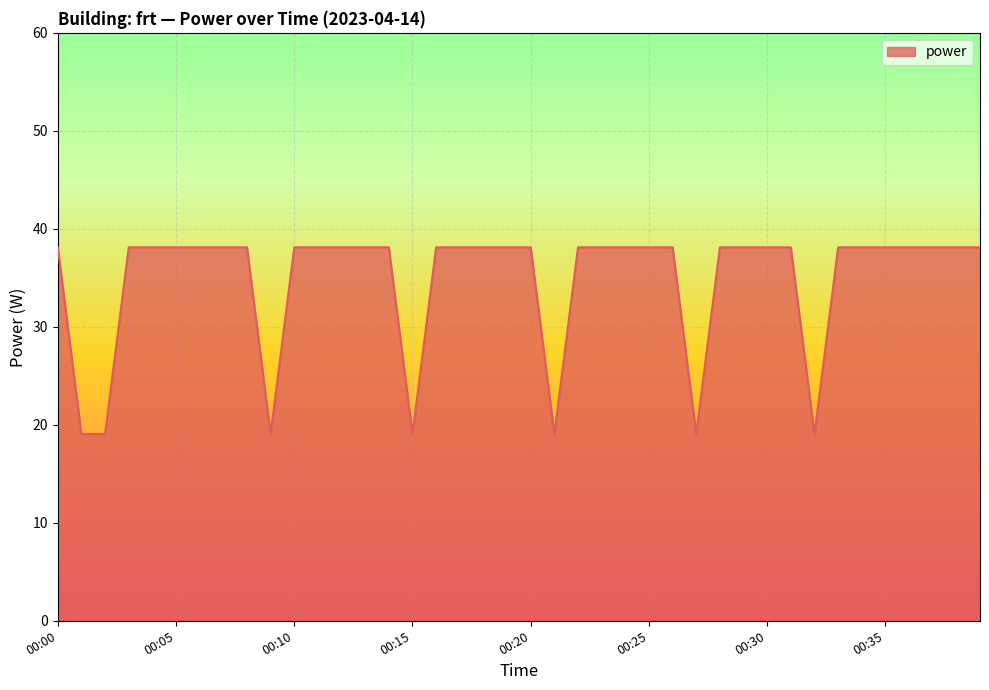

What is the maximum value shown in the chart?

38.1